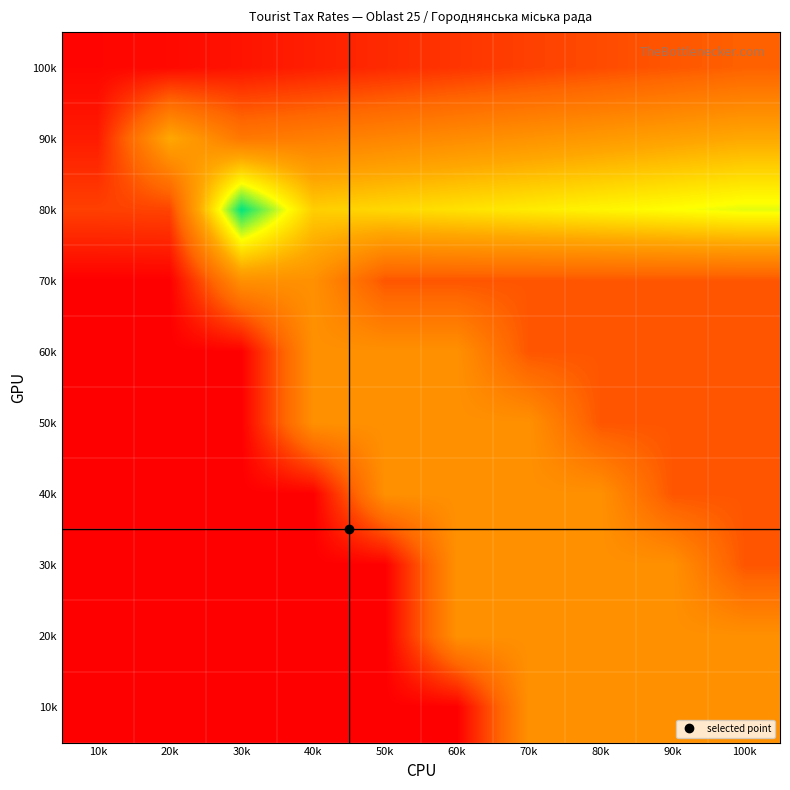

What is the minimum value shown in the chart?

1.0